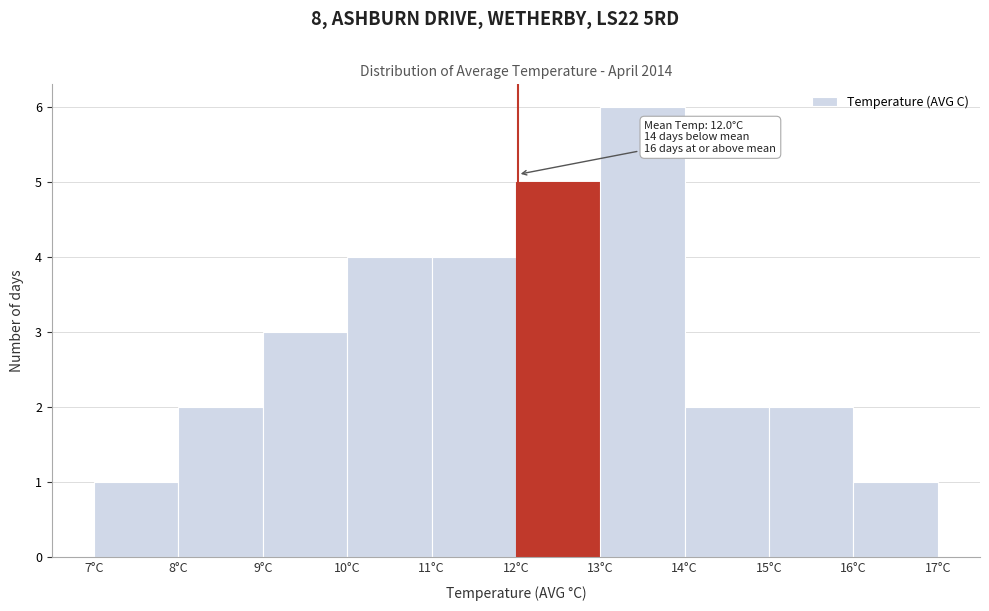

Over which range of the x-axis is the bar tallest?

13 to 14